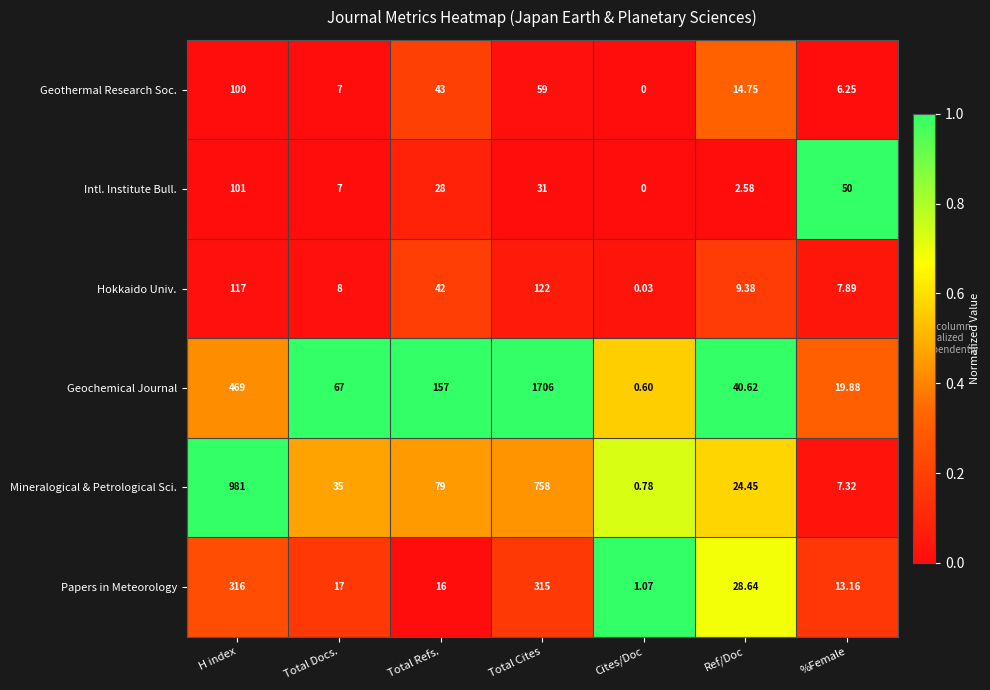

Where is Intl. Institute Bull. nearest to the value 50?

%Female